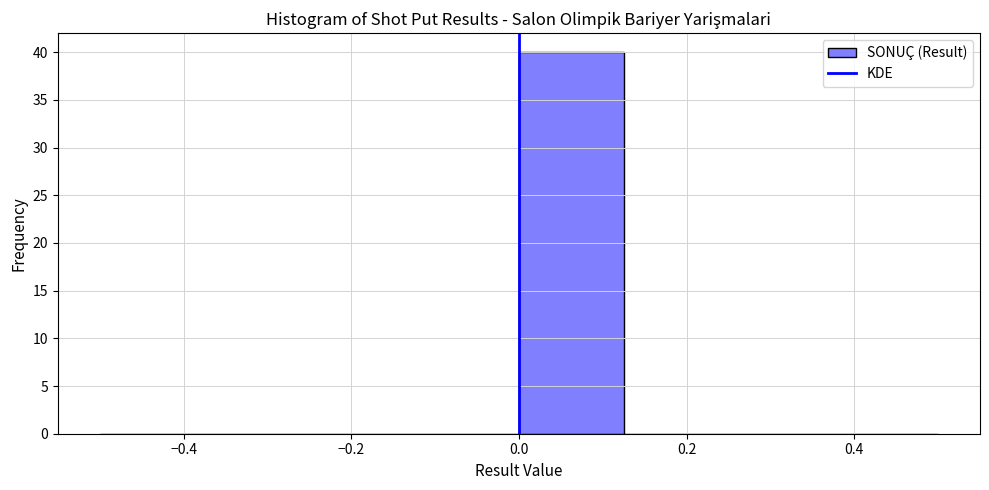

Which range on the x-axis has the tallest bar?

0.000 to 0.125